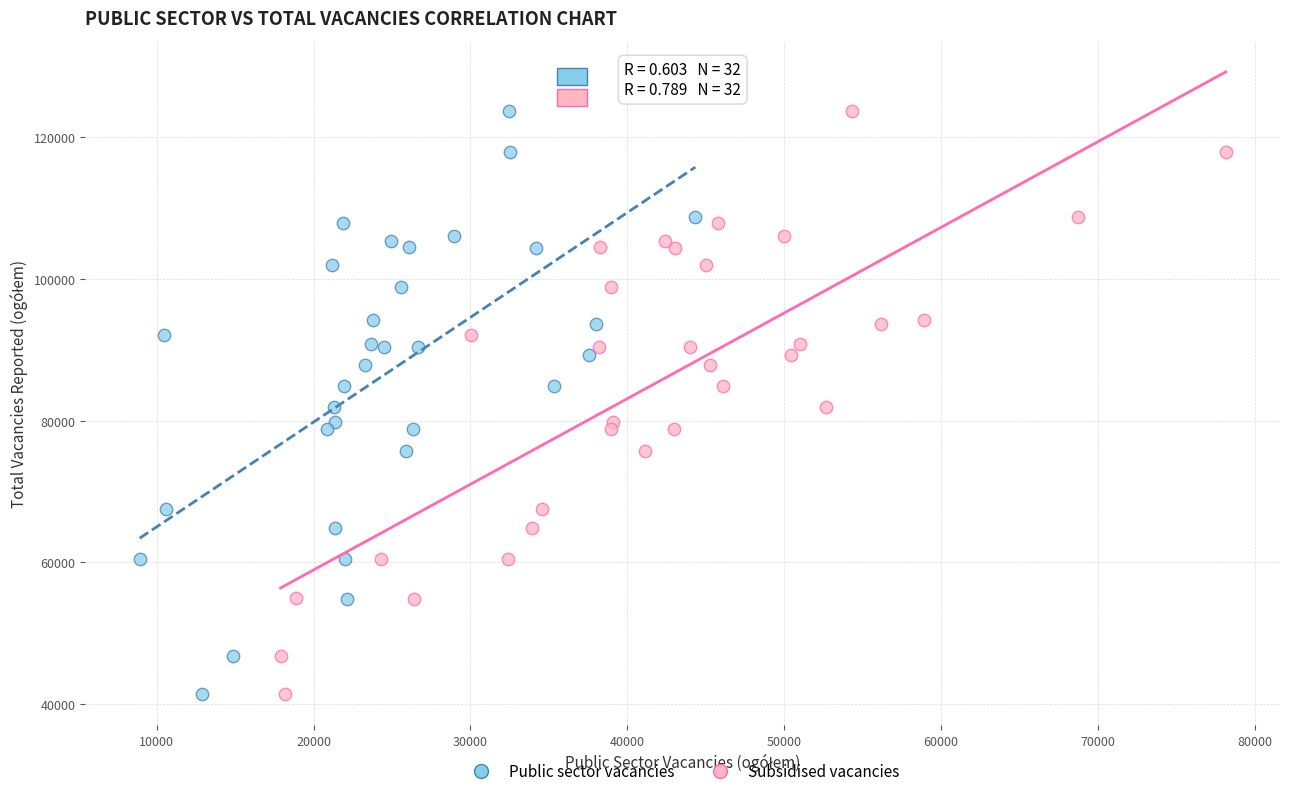

What are all the series names shown in the legend?

Public sector vacancies, Subsidised vacancies